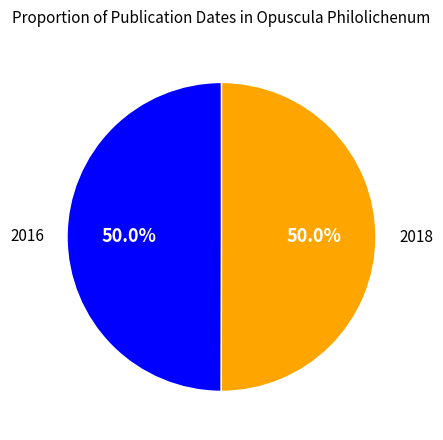

What is the ratio of the value at 2016 to the value at 2018?

1.0